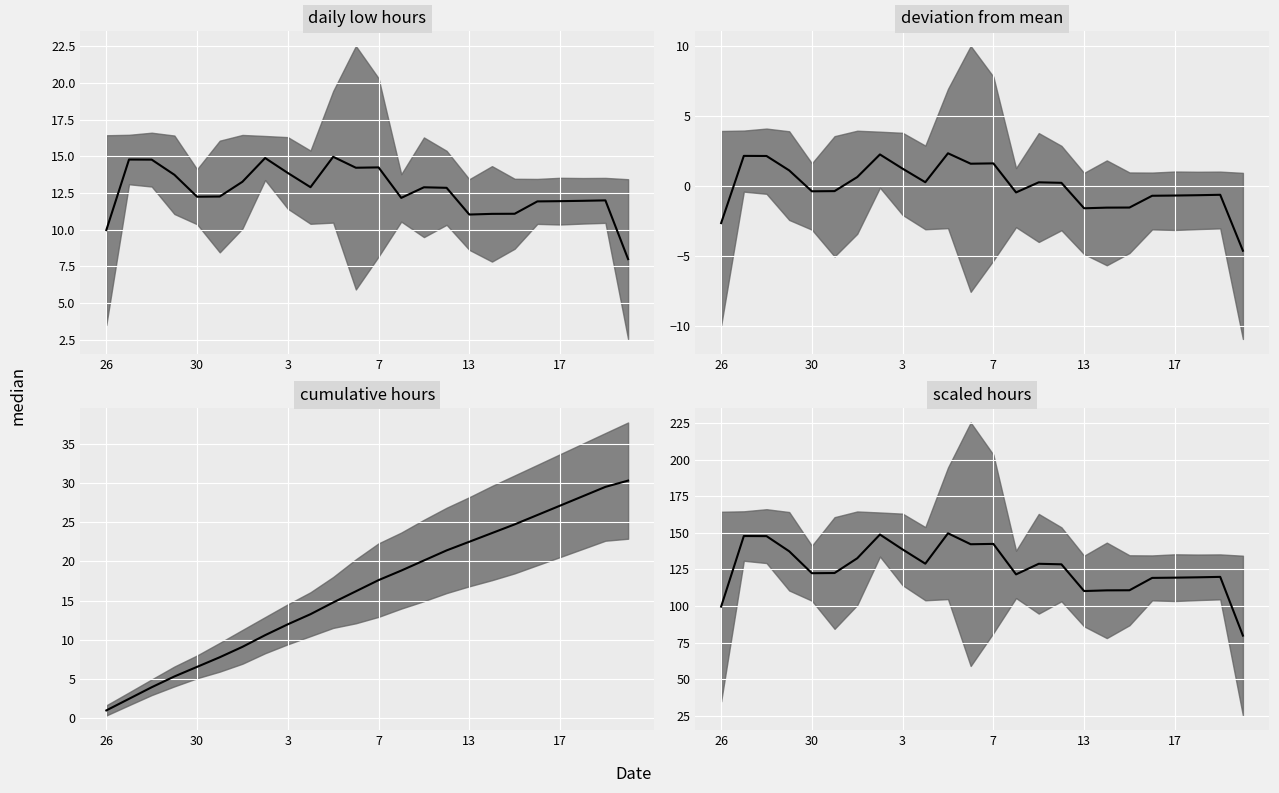

True or false: there are more than 2 points higher than both neighbors.

True